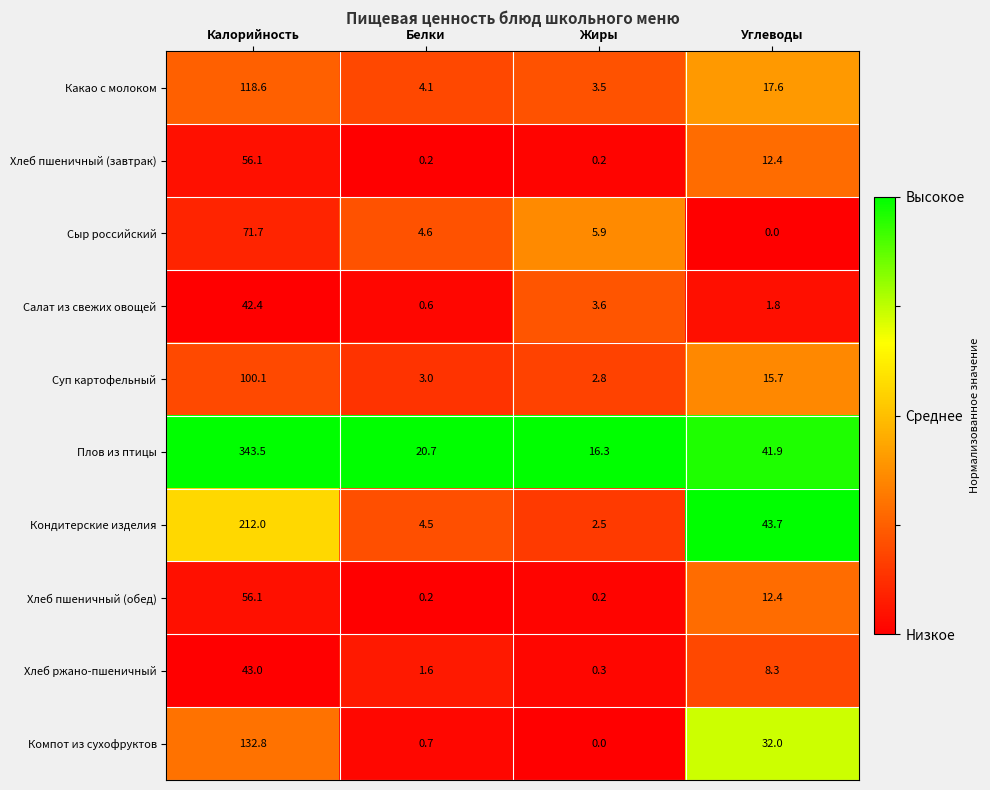

Which series has the largest range (max minus min)?

Плов из птицы